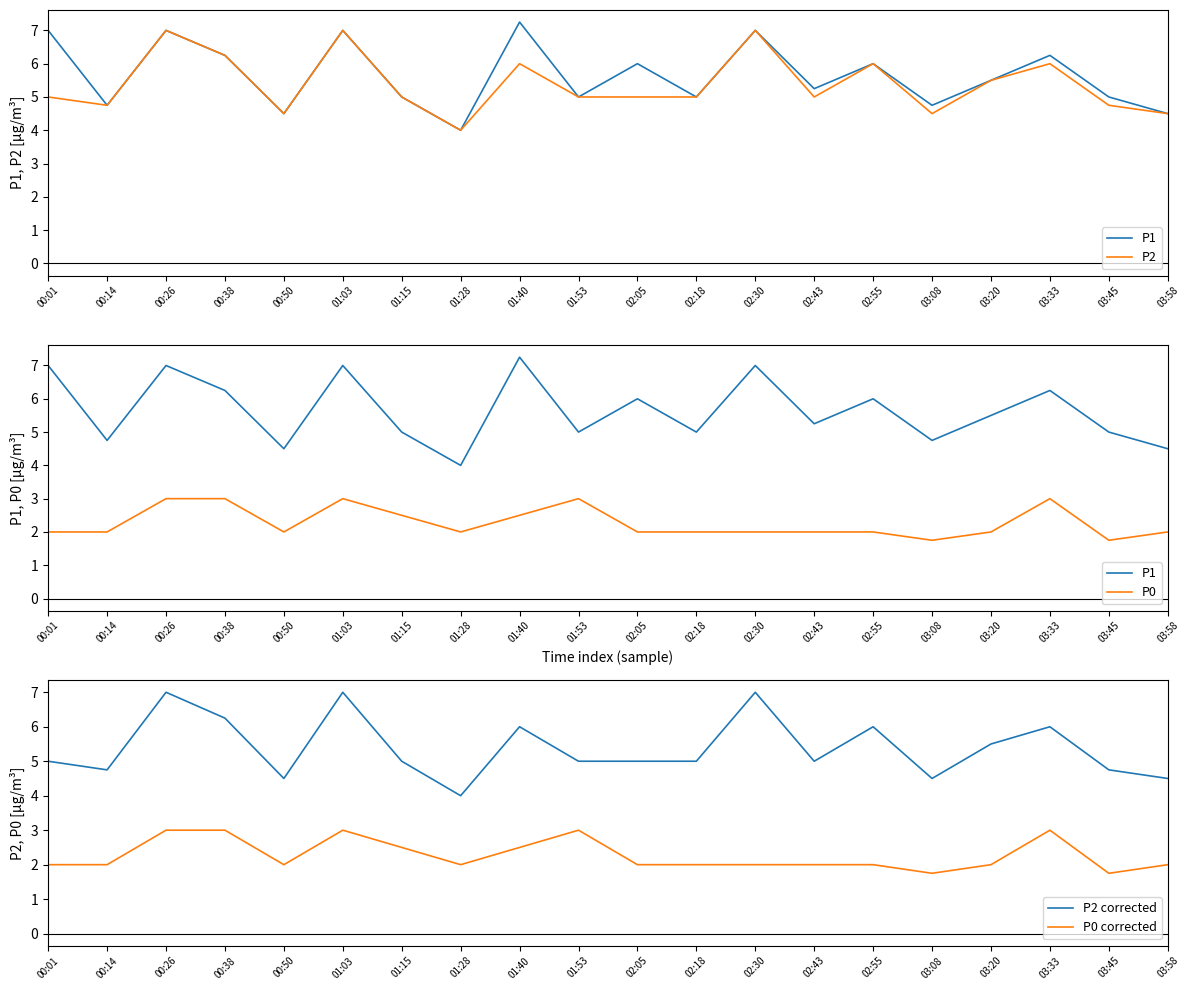

Reading left to right, what are all the values shown in this chart?

P1: 7.0	4.8	7.0	6.2	4.5	7.0	5.0	4.0	7.2	5.0	6.0	5.0	7.0	5.2	6.0	4.8	5.5	6.2	5.0	4.5
P2: 5.0	4.8	7.0	6.2	4.5	7.0	5.0	4.0	6.0	5.0	5.0	5.0	7.0	5.0	6.0	4.5	5.5	6.0	4.8	4.5
P0: 2.0	2.0	3.0	3.0	2.0	3.0	2.5	2.0	2.5	3.0	2.0	2.0	2.0	2.0	2.0	1.8	2.0	3.0	1.8	2.0
P2 corrected: 5.0	4.8	7.0	6.2	4.5	7.0	5.0	4.0	6.0	5.0	5.0	5.0	7.0	5.0	6.0	4.5	5.5	6.0	4.8	4.5
P0 corrected: 2.0	2.0	3.0	3.0	2.0	3.0	2.5	2.0	2.5	3.0	2.0	2.0	2.0	2.0	2.0	1.8	2.0	3.0	1.8	2.0